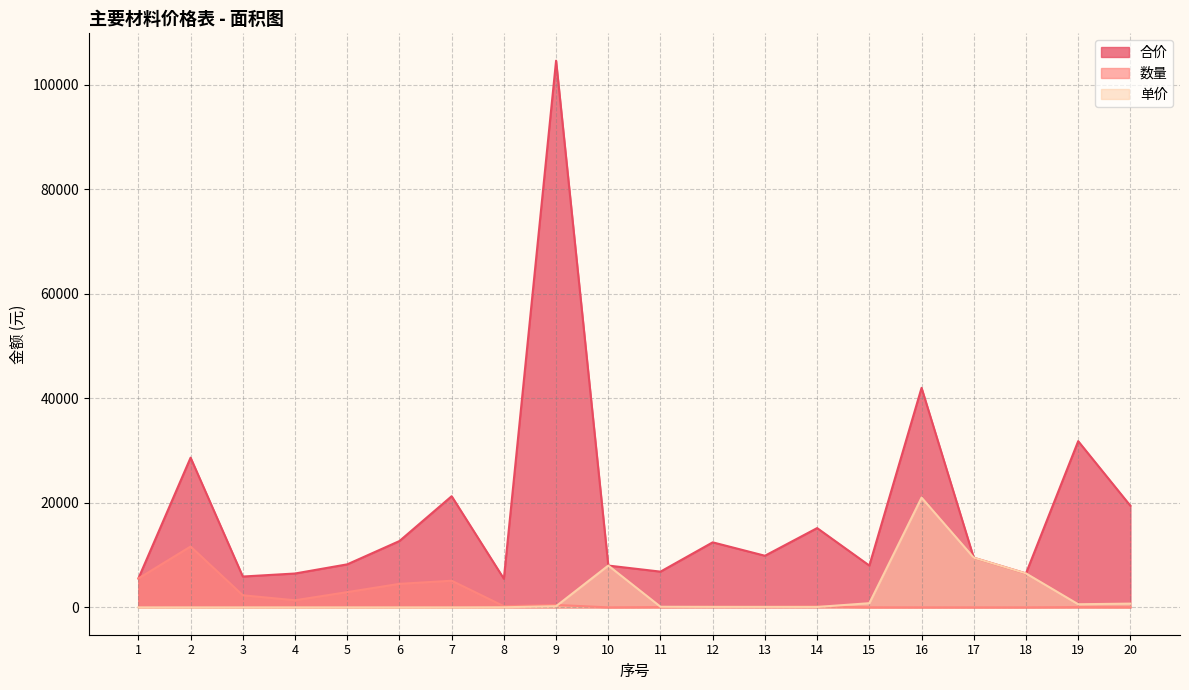

Does the chart have visible grid lines?

Yes